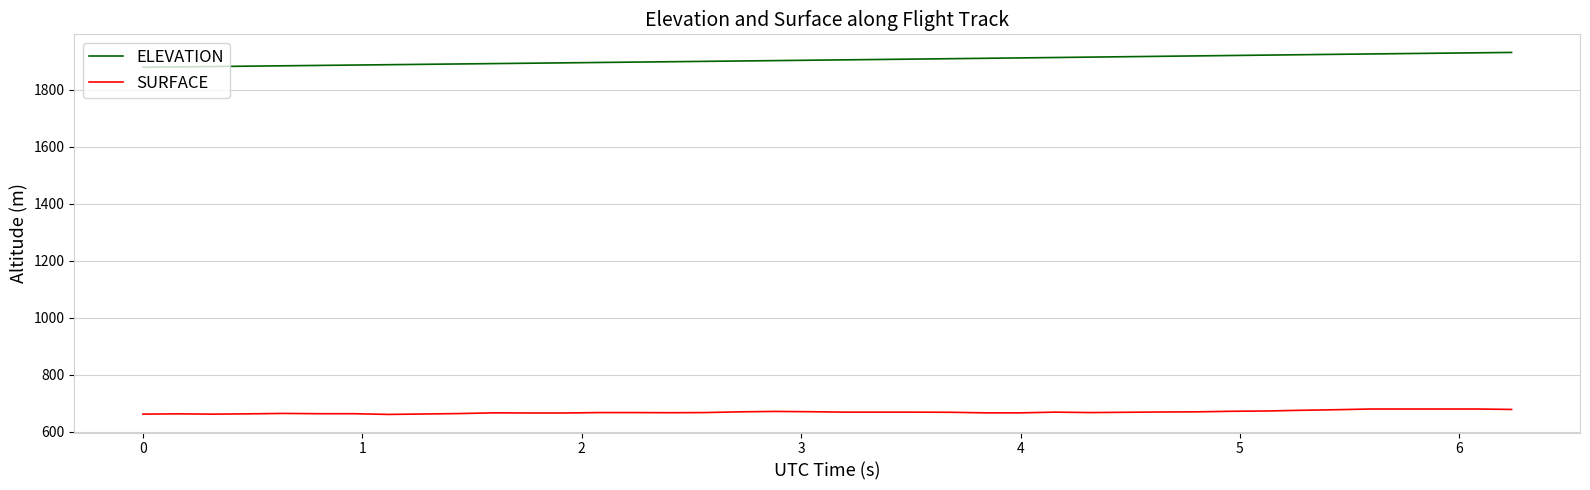

True or false: ELEVATION and SURFACE cross at least once.

False